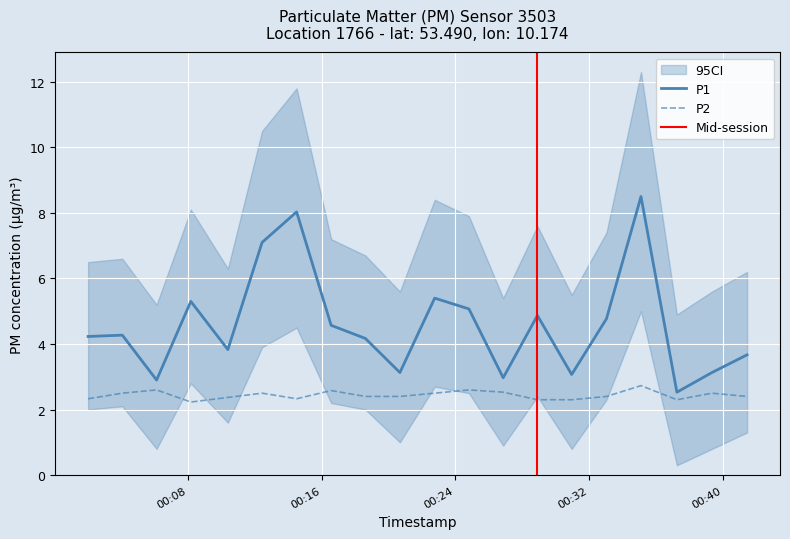

Where is P1 nearest to the value 5?

2022-08-11T00:24:49